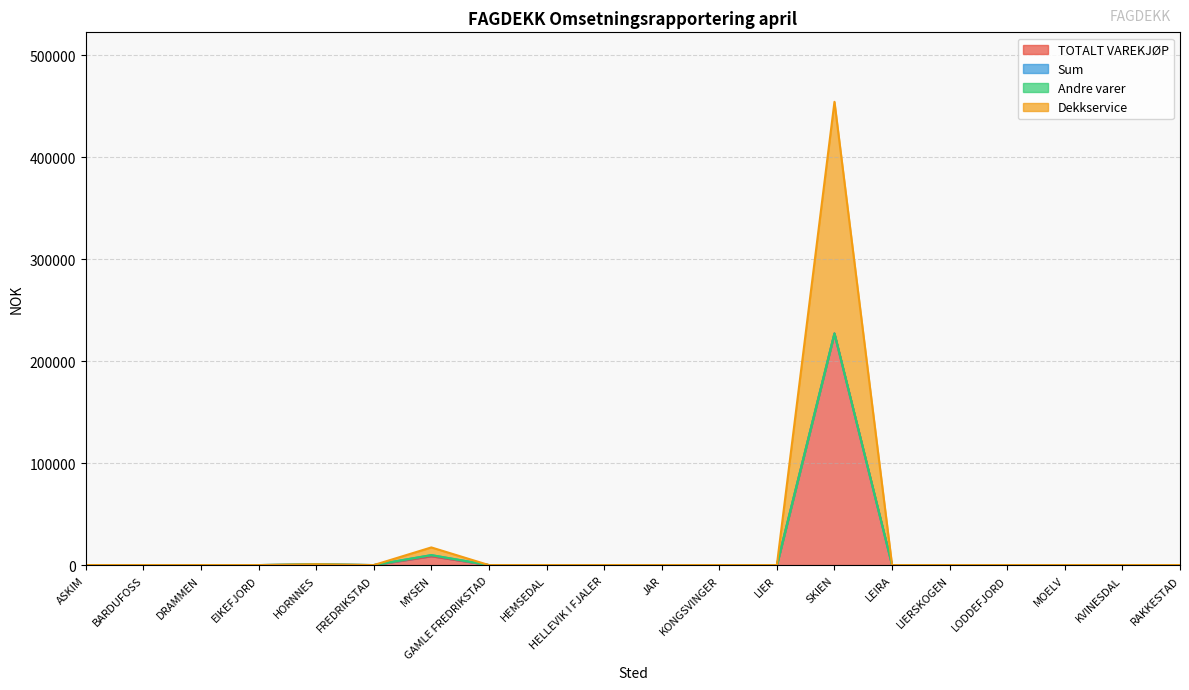

Rank the categories by TOTALT VAREKJØP value from highest to lowest.

SKIEN, MYSEN, HORNNES, ASKIM, BARDUFOSS, DRAMMEN, EIKEFJORD, FREDRIKSTAD, GAMLE FREDRIKSTAD, HEMSEDAL, HELLEVIK I FJALER, JAR, KONGSVINGER, LIER, LEIRA, LIERSKOGEN, LODDEFJORD, MOELV, KVINESDAL, RAKKESTAD